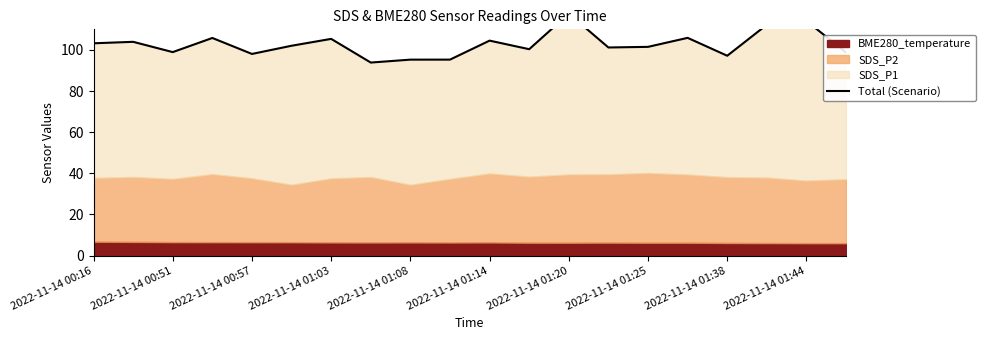

What is the sum of the values at 13 and 2022-11-14 00:16?

204.4